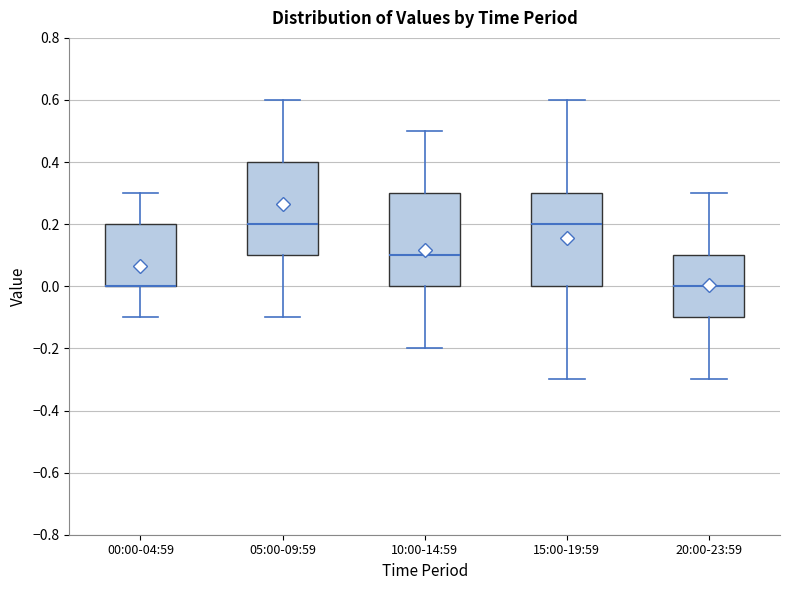

Reading left to right, transcribe this box plot: for each box, give where its median line is, the range the box spans, and where its two whiskers end, as read against the y-axis. The values are not printed on the chart, so give them approximately, as read against the axis.

00:00-04:59: median 0.0 (drawn on the box's lower edge), box 0.0 to 0.2, whiskers -0.1 to 0.3
05:00-09:59: median 0.2, box 0.1 to 0.4, whiskers -0.1 to 0.6
10:00-14:59: median 0.1, box 0.0 to 0.3, whiskers -0.2 to 0.5
15:00-19:59: median 0.2, box 0.0 to 0.3, whiskers -0.3 to 0.6
20:00-23:59: median 0.0, box -0.1 to 0.1, whiskers -0.3 to 0.3